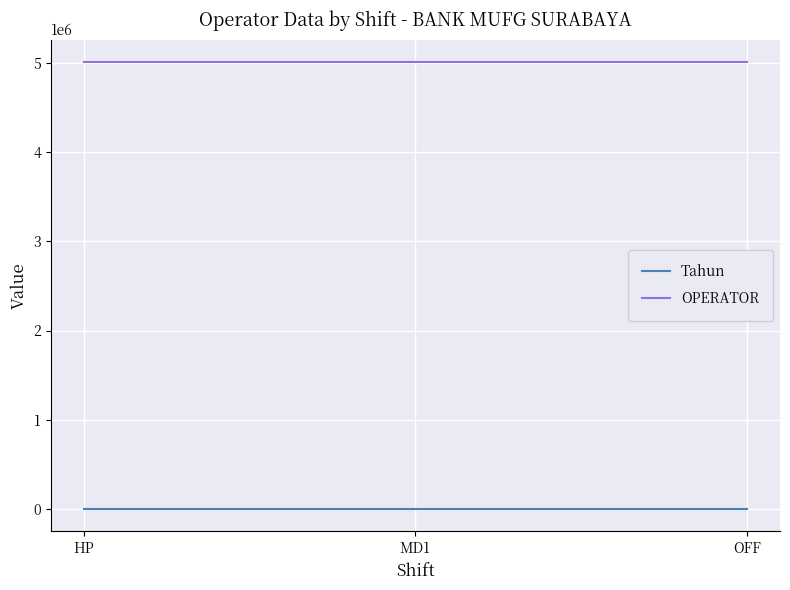

Reading left to right, transcribe all the data shown in this chart.

Tahun: HP=2025	MD1=2025	OFF=2025
OPERATOR: HP=5008343	MD1=5008343	OFF=5008343